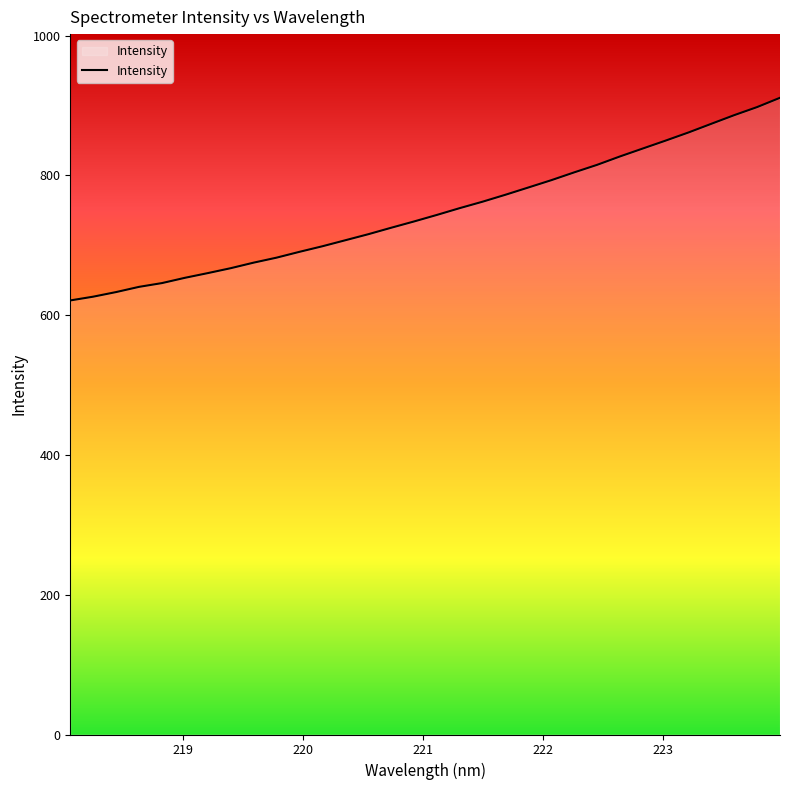

What is the difference between the maximum and minimum values?

290.0